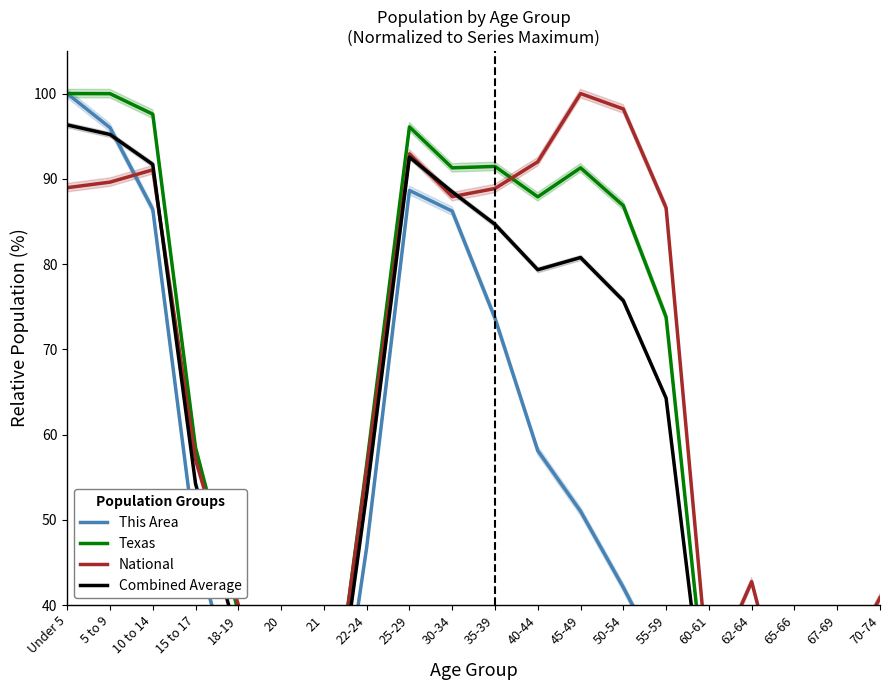

Is the value of This Area at 15 to 17 greater than the value of Combined Average at 70-74?

Yes